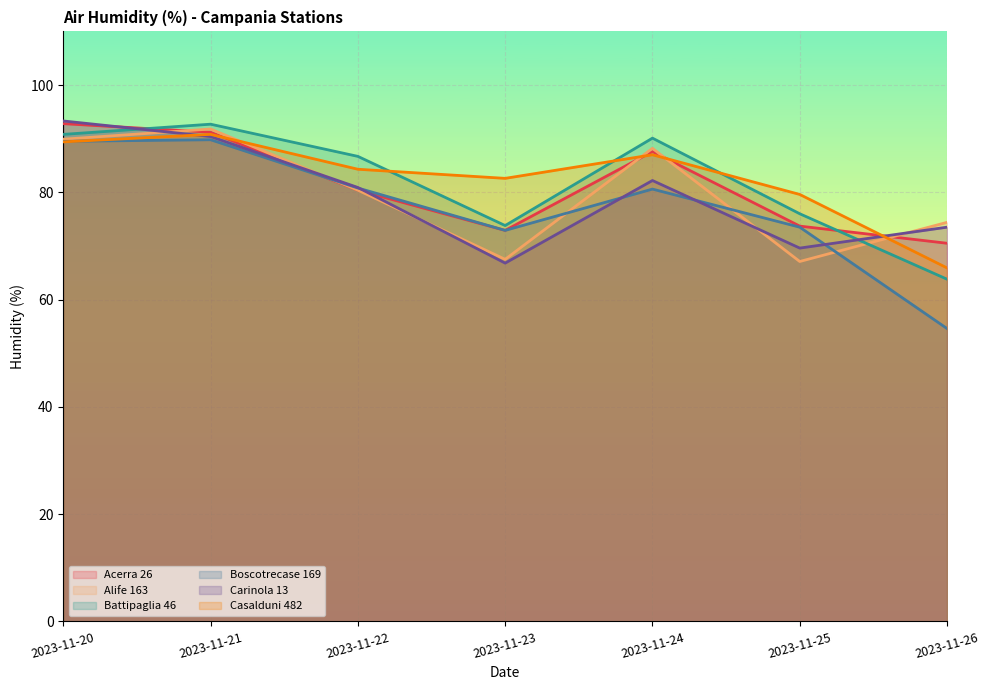

What are all the series names shown in the legend?

Acerra 26, Alife 163, Battipaglia 46, Boscotrecase 169, Carinola 13, Casalduni 482